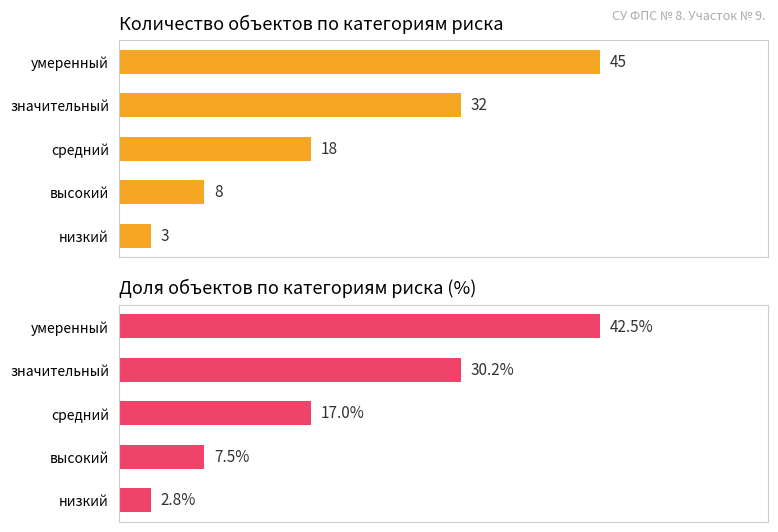

What is the difference between the maximum and second lowest values in the Доля от общего числа (%) series?

34.9